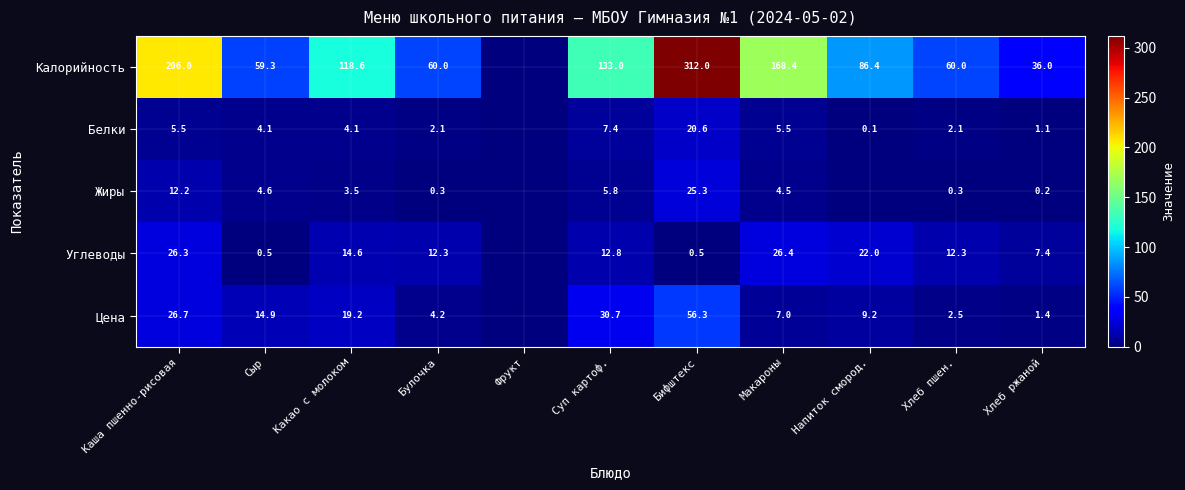

At which category does the chart reach its peak across all series?

Бифштекс